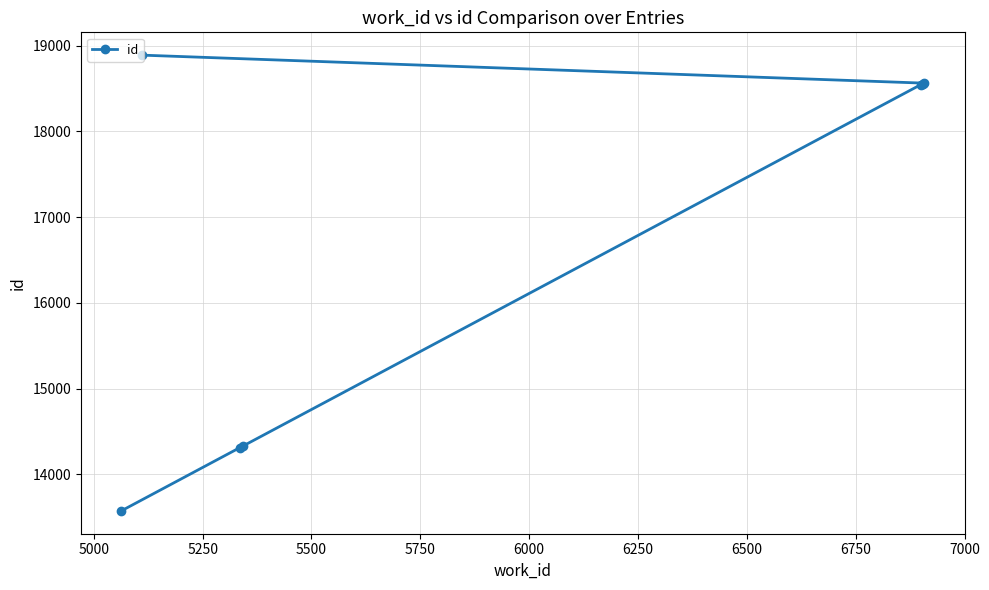

What is the sum of all values?

116761